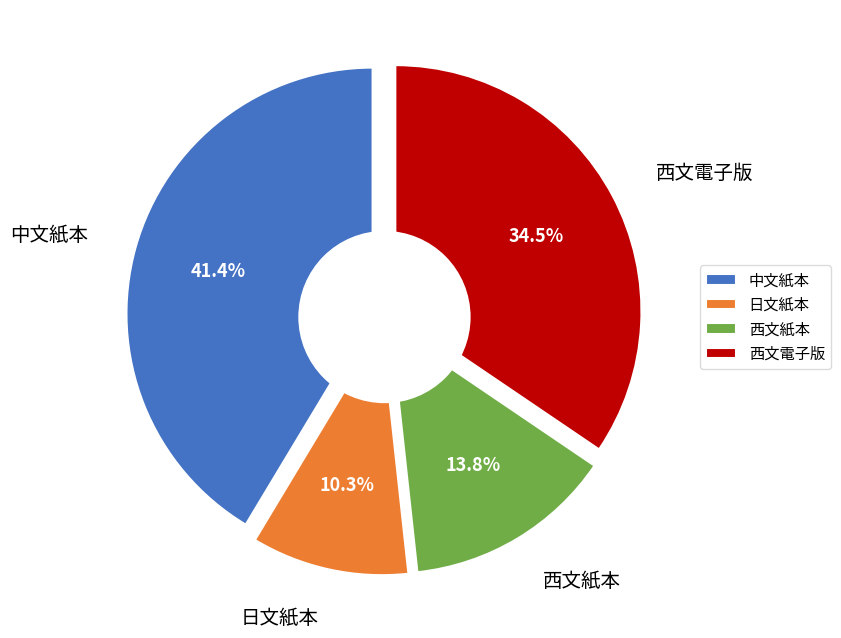

Is it true that 日文紙本 is 1% of the pie?

False